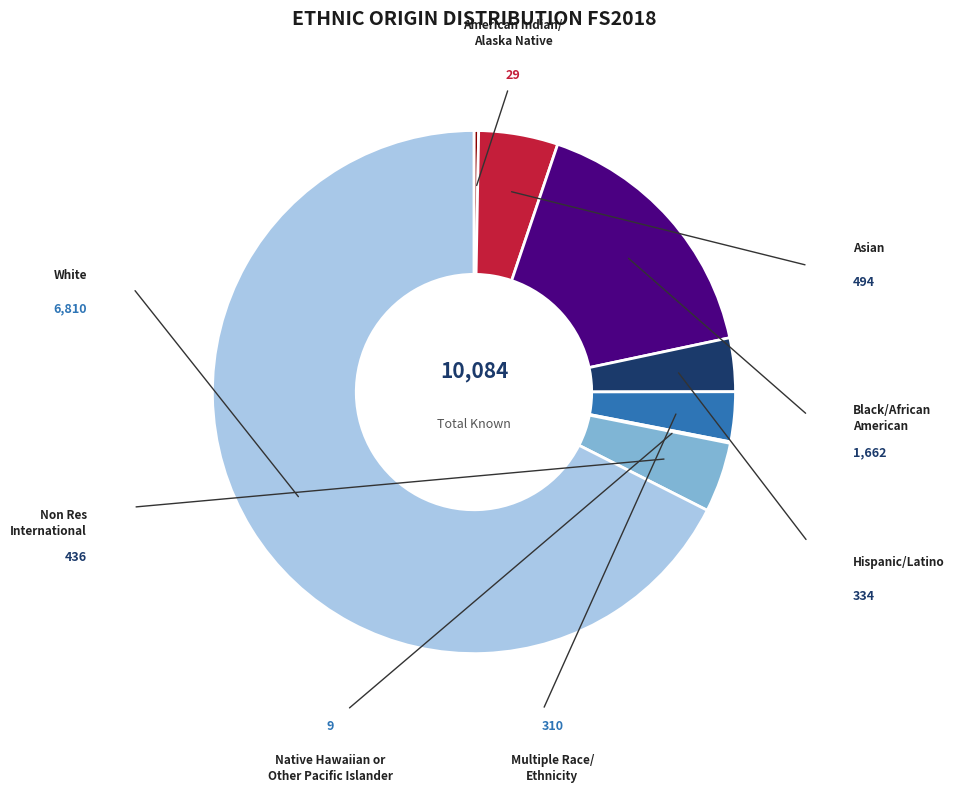

Does any single category account for the majority?

Yes